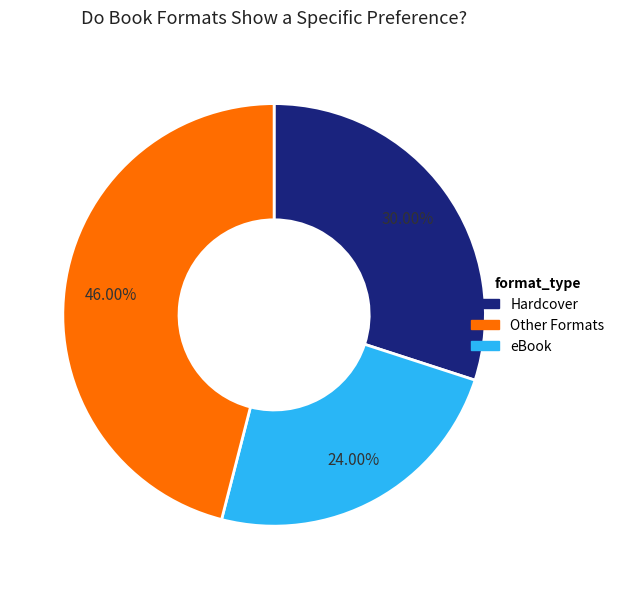

Does any single category account for the majority?

No